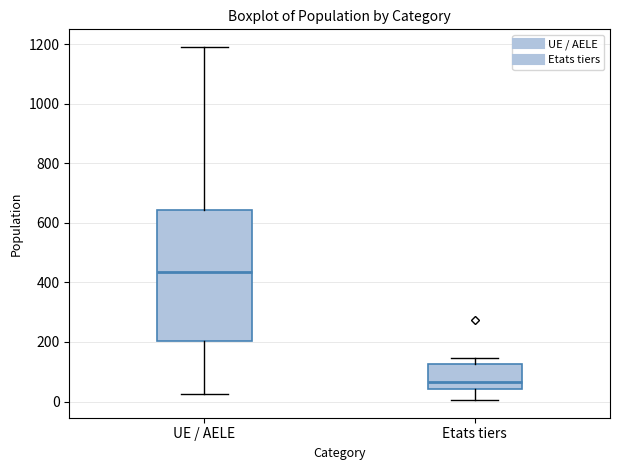

Comparing the boxes themselves (not the whiskers), which one is the tallest?

UE / AELE